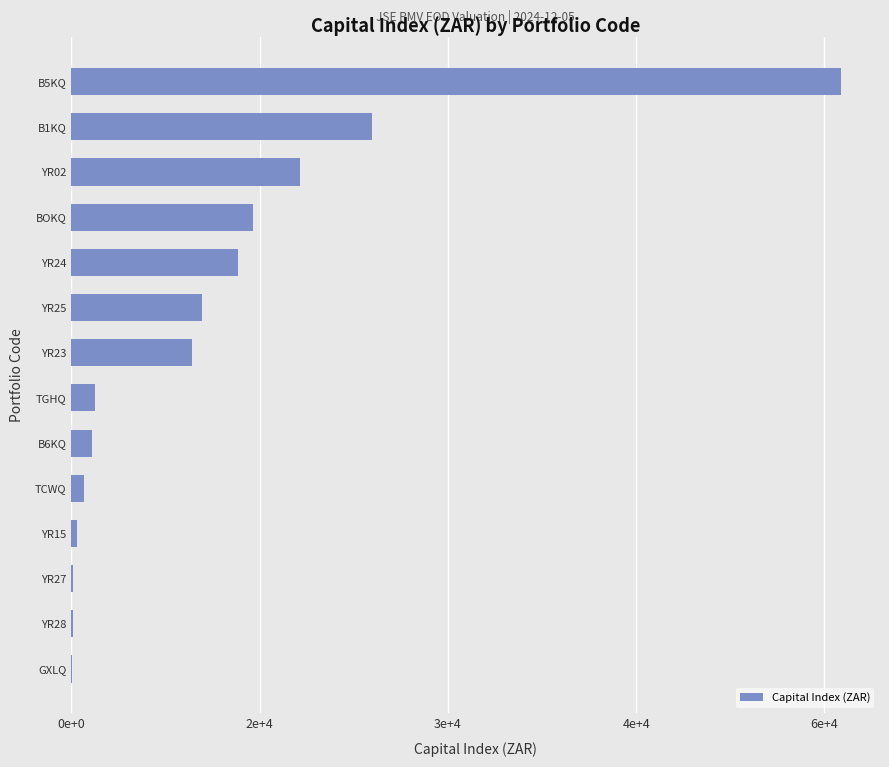

Are the bars horizontal?

Yes